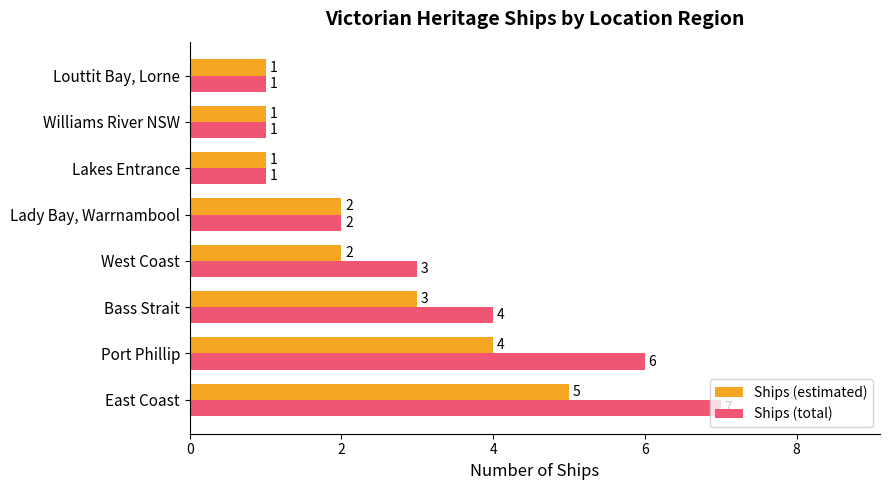

What are all the series names shown in the legend?

Ships (estimated), Ships (total)